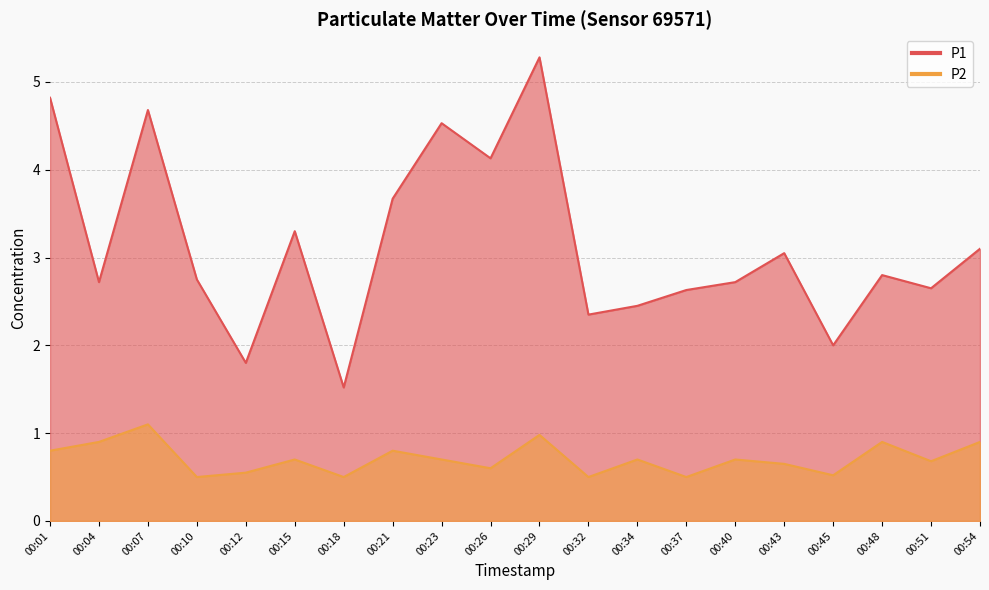

What is the total value across all series at 00:29?

6.3